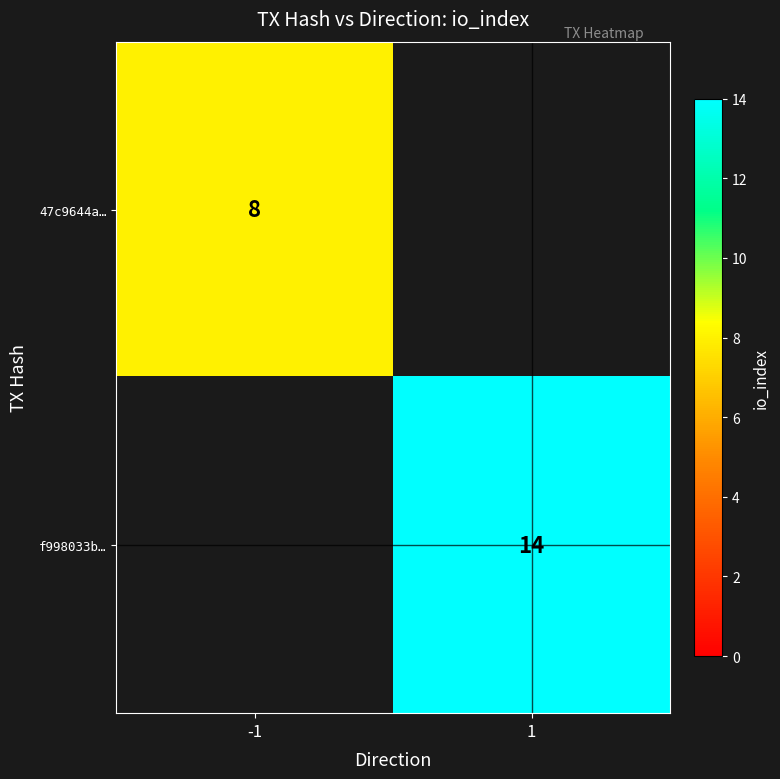

The 47c9644a… series shows 4 at -1. True or false?

False